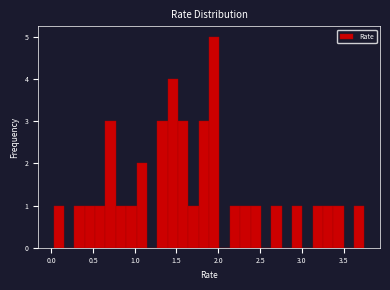

Around what value on the x-axis is the tallest bar? Give the approximate position of its centre, as read against the axis.

1.95